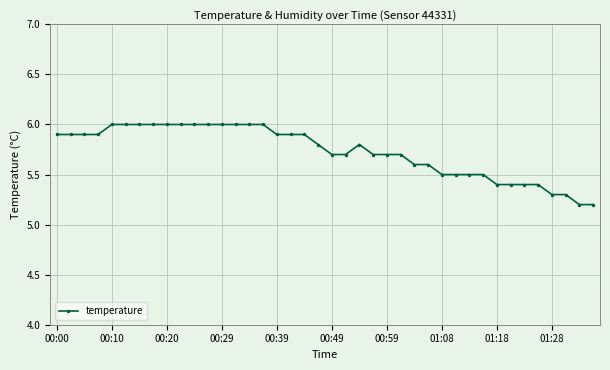

What is the sum of all values?

229.2